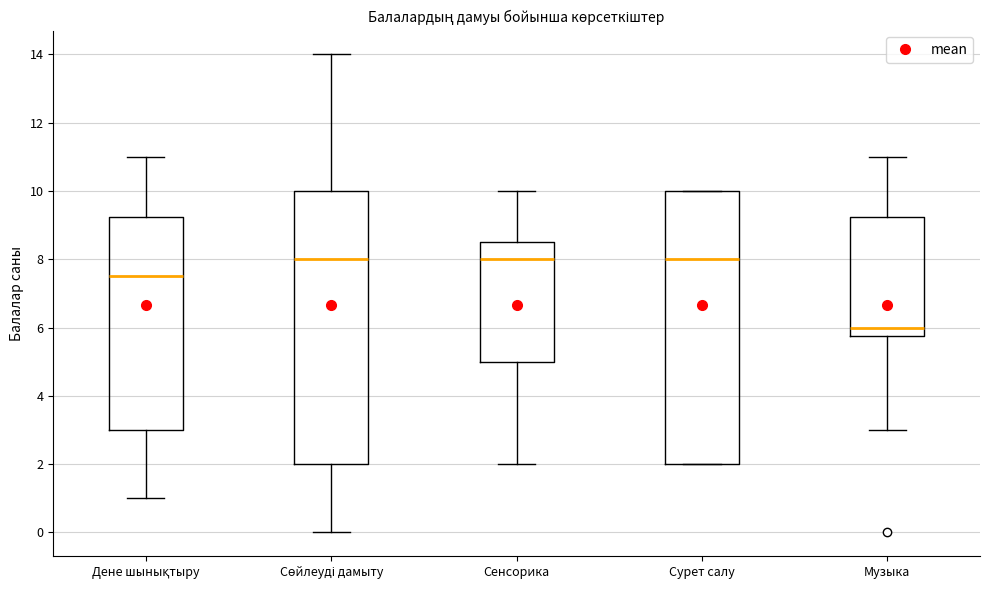

Where does the upper whisker of the box for Сенсорика end on the y-axis? The values are not printed on the chart, so give them approximately, as read against the axis.

10.0